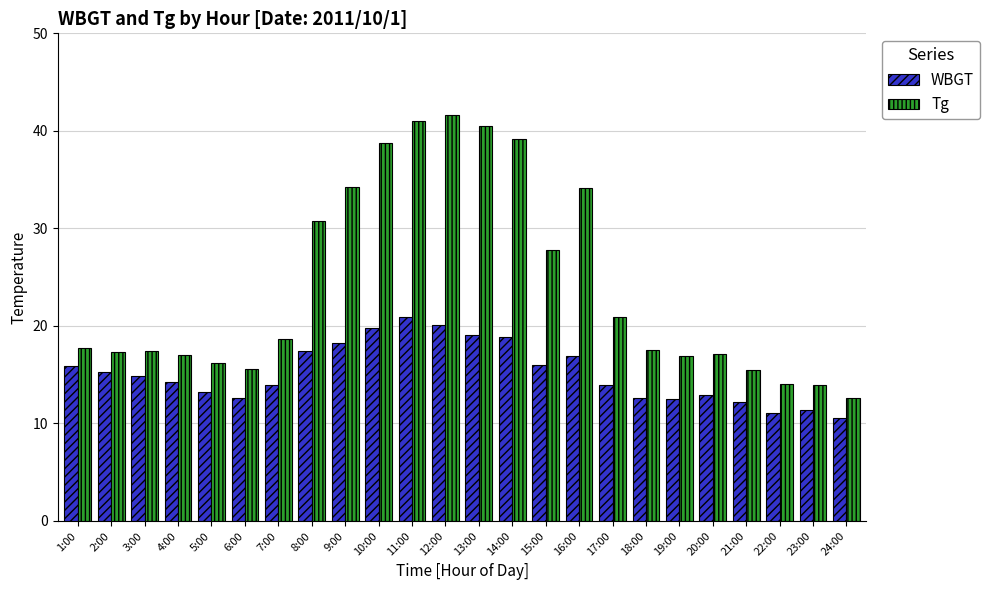

What is the difference between the highest and lowest values at 13:00?

21.4